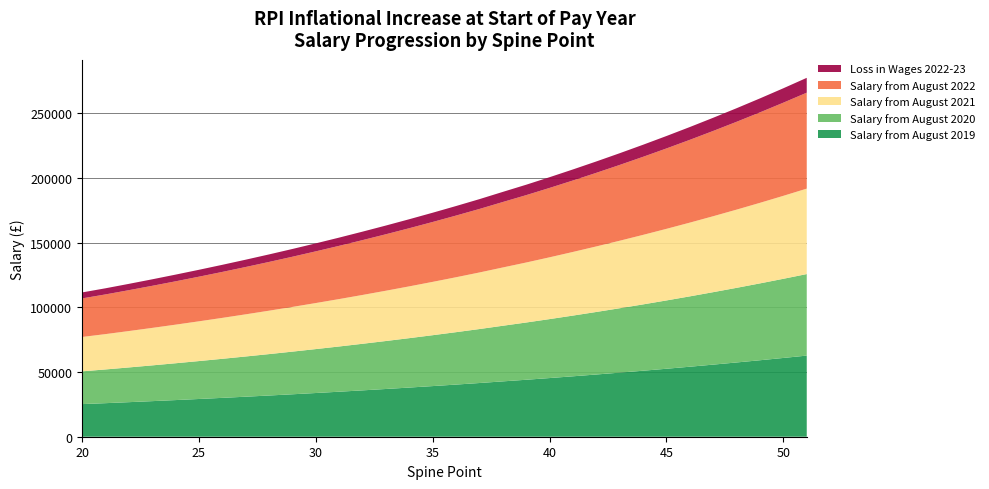

Reading left to right, transcribe all the data shown in this chart.

Salary from August 2019: 20=25217.0	21=25941.0	22=26715.0	23=27511.0	24=28331.0	25=29176.0	26=30046.0	27=30942.0	28=31865.0	29=32816.0	30=33797.0	31=34804.0	32=35845.0	33=36914.0	34=38017.0	35=39152.0	36=40322.0	37=41526.0	38=42793.0	39=44046.0	40=45361.0	41=46718.0	42=48114.0	43=49553.0	44=51034.0	45=52559.0	46=54131.0	47=55751.0	48=57418.0	49=59135.0	50=60905.0	51=62727.0
Salary from August 2020: 20=25343.1	21=26070.7	22=26848.6	23=27648.6	24=28472.7	25=29321.9	26=30196.2	27=31096.7	28=32024.3	29=32980.1	30=33966.0	31=34978.0	32=36024.2	33=37098.6	34=38207.1	35=39347.8	36=40523.6	37=41733.6	38=43007.0	39=44266.2	40=45587.8	41=46951.6	42=48354.6	43=49800.8	44=51289.2	45=52821.8	46=54401.7	47=56029.8	48=57705.1	49=59430.7	50=61209.5	51=63040.6
Salary from August 2021: 20=26559.6	21=27322.1	22=28137.3	23=28975.7	24=29839.3	25=30729.3	26=31645.6	27=32589.4	28=33561.5	29=34563.1	30=35596.4	31=36657.0	32=37753.4	33=38879.3	34=40041.0	35=41236.5	36=42468.7	37=43736.8	38=45071.3	39=46391.0	40=47776.0	41=49205.3	42=50675.6	43=52191.2	44=53751.1	45=55357.2	46=57012.9	47=58719.2	48=60474.9	49=62283.3	50=64147.6	51=66066.6
Salary from August 2022: 20=29826.4	21=30682.7	22=31598.2	23=32539.7	24=33509.6	25=34509.0	26=35538.1	27=36597.8	28=37689.6	29=38814.4	30=39974.7	31=41165.8	32=42397.1	33=43661.5	34=44966.1	35=46308.5	36=47692.4	37=49116.5	38=50615.1	39=52097.1	40=53652.5	41=55257.5	42=56908.7	43=58610.7	44=60362.4	45=62166.2	46=64025.5	47=65941.6	48=67913.4	49=69944.2	50=72037.7	51=74192.8
Loss in Wages 2022-23: 20=4609.4	21=4741.7	22=4883.2	23=5028.7	24=5178.6	25=5333.0	26=5492.1	27=5655.8	28=5824.6	29=5998.4	30=6177.7	31=6361.8	32=6552.1	33=6747.5	34=6949.1	35=7156.5	36=7370.4	37=7590.5	38=7822.1	39=8051.1	40=8291.5	41=8539.5	42=8794.7	43=9057.7	44=9328.4	45=9607.2	46=9894.5	47=10190.6	48=10495.4	49=10809.2	50=11132.7	51=11465.8